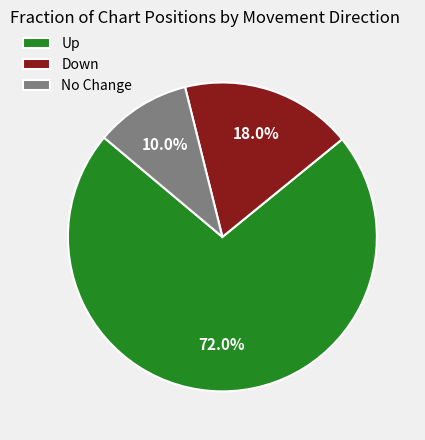

What percentage do No Change and Up together represent?

82.0%